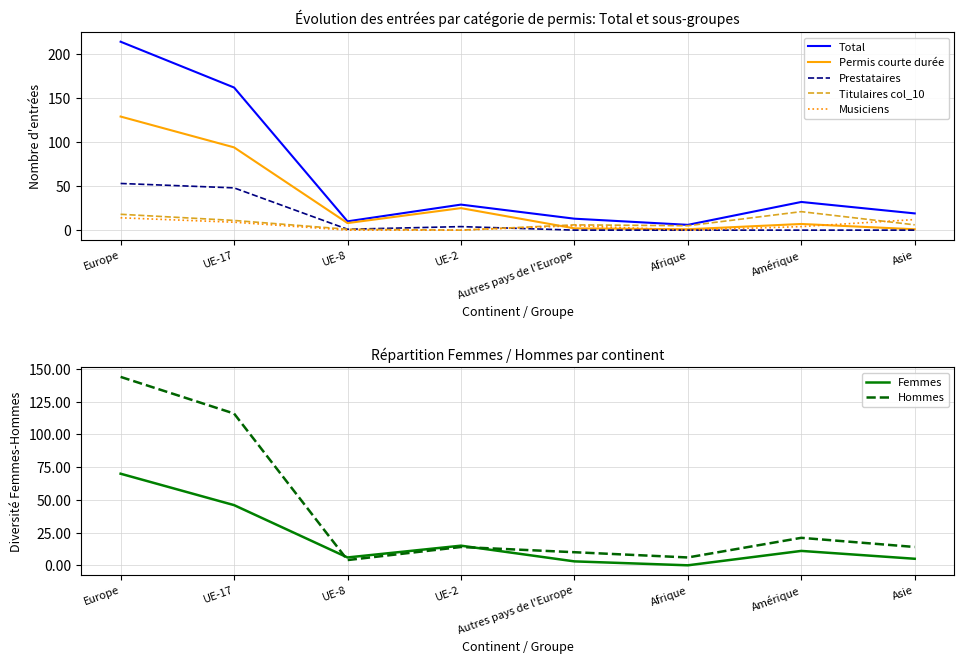

At which category does Musiciens col_13 reach its first local valley?

Afrique